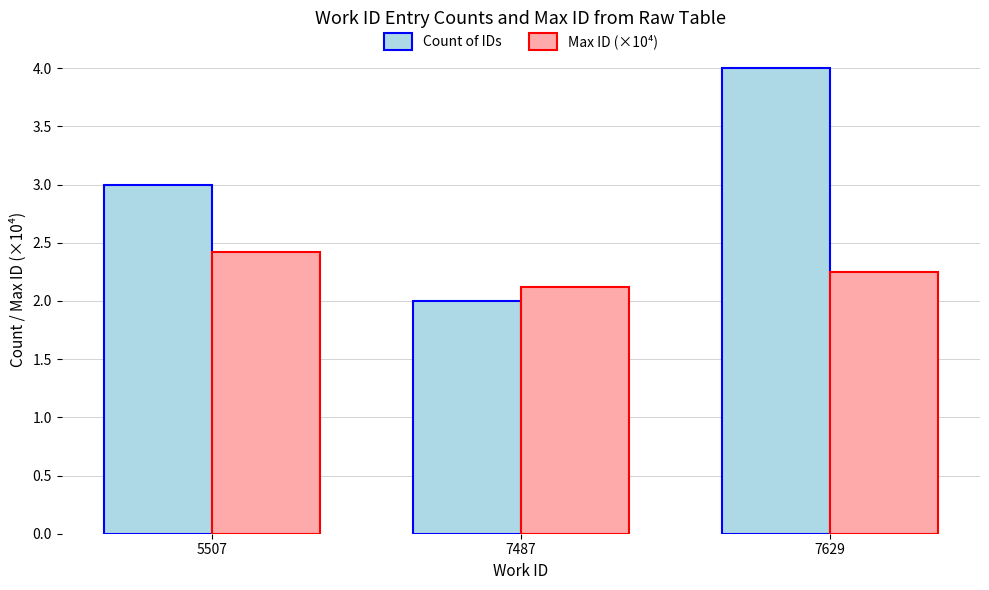

List the labels in order of Max ID (×10⁴) value, largest first.

5507, 7629, 7487